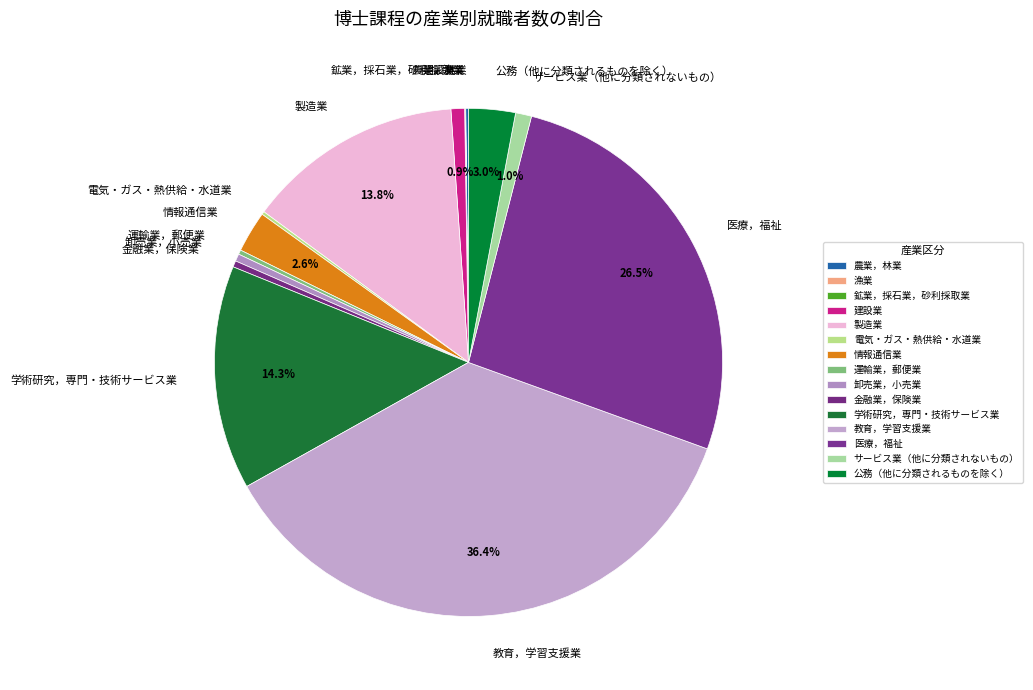

The サービス業（他に分類されないもの） slice represents 1% of the pie. True or false?

True